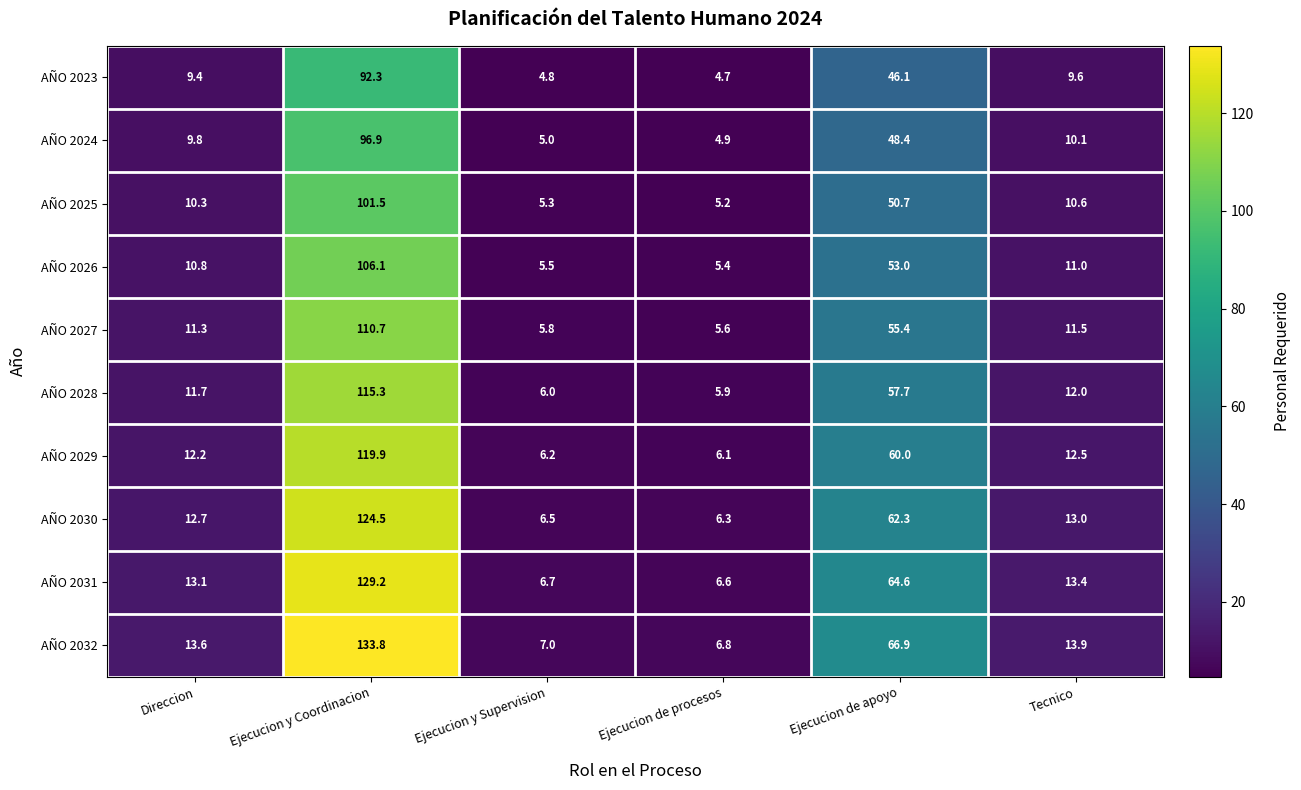

What is the difference between the highest and lowest values at Tecnico?

4.3